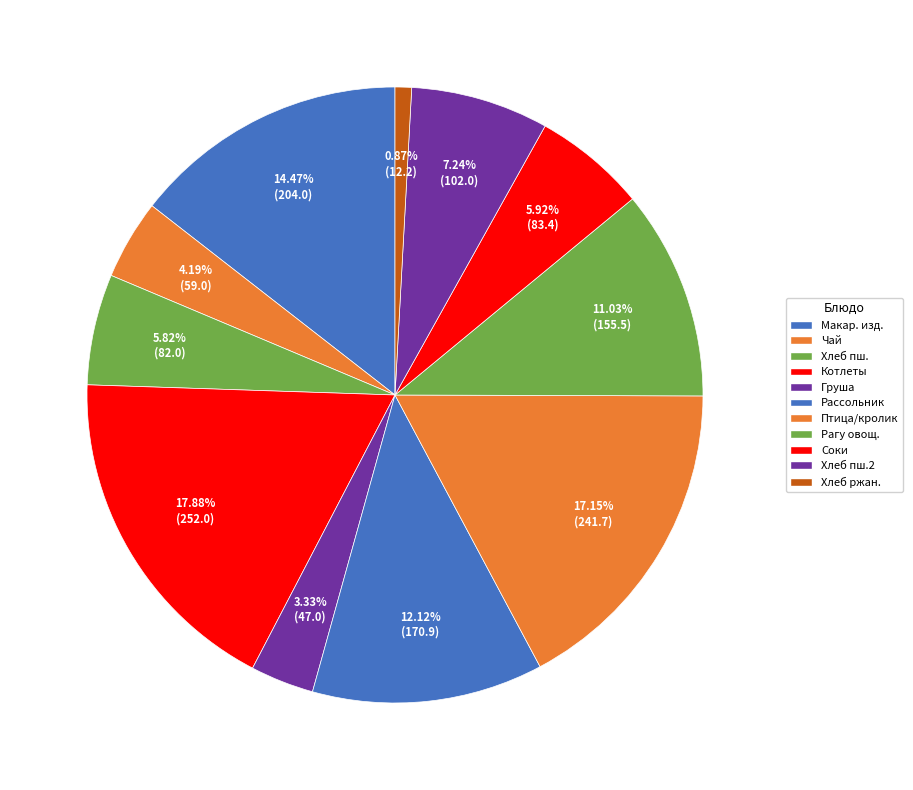

Count the number of slices in the pie.

11